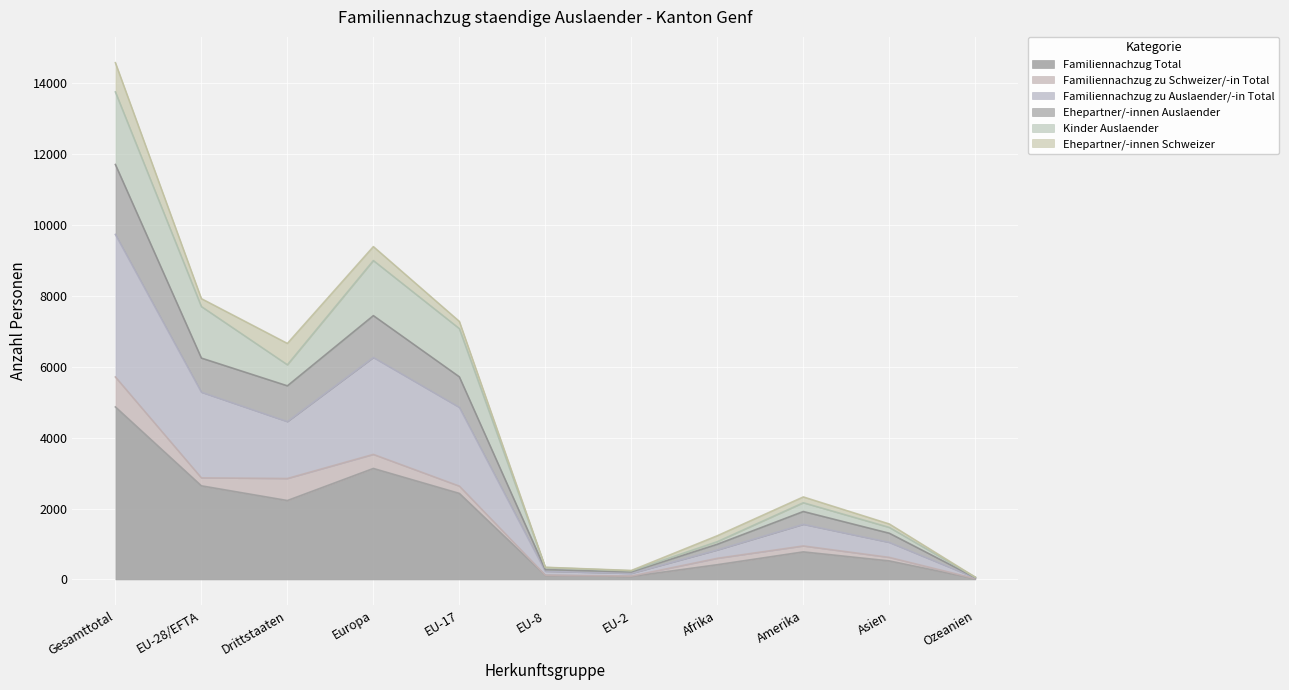

What is the label of the 3rd point from the right?

Amerika